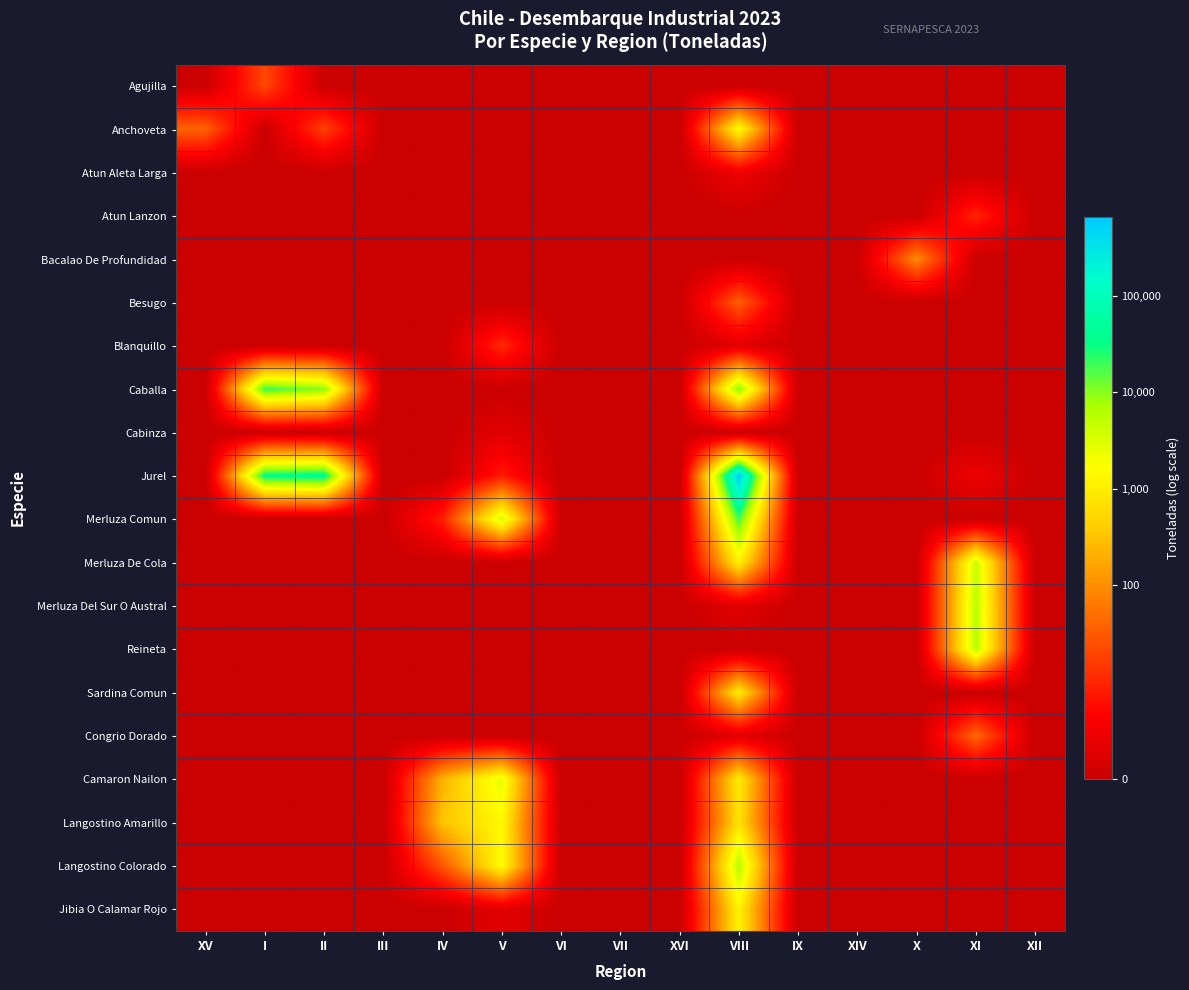

Reading right to left, list all the values displayed in this chart.

Agujilla: XII=0.0	XI=0.0	X=0.0	XIV=0.0	IX=0.0	VIII=0.0	XVI=0.0	VII=0.0	VI=0.0	V=0.0	IV=0.0	III=0.0	II=0.0	I=3.1	XV=0.0
Anchoveta: XII=0.0	XI=0.0	X=0.0	XIV=0.0	IX=0.0	VIII=7.4	XVI=0.0	VII=0.0	VI=0.0	V=0.0	IV=0.0	III=0.0	II=2.9	I=0.0	XV=3.7
Atun Aleta Larga: XII=0.0	XI=0.0	X=0.0	XIV=0.0	IX=0.0	VIII=1.1	XVI=0.0	VII=0.0	VI=0.0	V=0.0	IV=0.0	III=0.0	II=0.0	I=0.0	XV=0.0
Atun Lanzon: XII=0.0	XI=2.3	X=0.0	XIV=0.0	IX=0.0	VIII=0.0	XVI=0.0	VII=0.0	VI=0.0	V=0.0	IV=0.0	III=0.0	II=0.0	I=0.0	XV=0.0
Bacalao De Profundidad: XII=0.0	XI=0.0	X=4.5	XIV=0.0	IX=0.0	VIII=0.0	XVI=0.0	VII=0.0	VI=0.0	V=0.0	IV=0.0	III=0.0	II=0.0	I=0.0	XV=0.0
Besugo: XII=0.0	XI=0.0	X=0.0	XIV=0.0	IX=0.0	VIII=3.6	XVI=0.0	VII=0.0	VI=0.0	V=0.0	IV=0.0	III=0.0	II=0.0	I=0.0	XV=0.0
Blanquillo: XII=0.0	XI=0.0	X=0.0	XIV=0.0	IX=0.0	VIII=0.7	XVI=0.0	VII=0.0	VI=0.0	V=2.4	IV=0.0	III=0.0	II=0.0	I=0.0	XV=0.0
Caballa: XII=0.0	XI=0.0	X=0.0	XIV=0.0	IX=0.0	VIII=9.3	XVI=0.0	VII=0.0	VI=0.0	V=0.0	IV=0.0	III=0.0	II=9.2	I=9.9	XV=0.0
Cabinza: XII=0.0	XI=0.0	X=0.0	XIV=0.0	IX=0.0	VIII=0.0	XVI=0.0	VII=0.0	VI=0.0	V=0.7	IV=0.0	III=0.0	II=0.0	I=0.0	XV=0.0
Jurel: XII=0.0	XI=1.1	X=0.0	XIV=0.0	IX=0.0	VIII=13.4	XVI=0.0	VII=0.0	VI=0.0	V=2.1	IV=0.0	III=0.0	II=10.8	I=10.6	XV=0.0
Merluza Comun: XII=0.0	XI=0.0	X=0.0	XIV=0.0	IX=0.0	VIII=9.9	XVI=0.0	VII=0.0	VI=0.0	V=8.2	IV=2.2	III=0.0	II=0.0	I=0.0	XV=0.0
Merluza De Cola: XII=0.0	XI=8.4	X=0.0	XIV=0.0	IX=0.0	VIII=7.0	XVI=0.0	VII=0.0	VI=0.0	V=0.0	IV=0.0	III=0.0	II=0.0	I=0.0	XV=0.0
Merluza Del Sur O Austral: XII=0.0	XI=8.7	X=0.0	XIV=0.0	IX=0.0	VIII=0.7	XVI=0.0	VII=0.0	VI=0.0	V=0.0	IV=0.0	III=0.0	II=0.0	I=0.0	XV=0.0
Reineta: XII=0.0	XI=8.7	X=0.0	XIV=0.0	IX=0.0	VIII=0.0	XVI=0.0	VII=0.0	VI=0.0	V=0.0	IV=0.0	III=0.0	II=0.0	I=0.0	XV=0.0
Sardina Comun: XII=0.0	XI=0.0	X=0.0	XIV=0.0	IX=0.0	VIII=6.9	XVI=0.0	VII=0.0	VI=0.0	V=0.0	IV=0.0	III=0.0	II=0.0	I=0.0	XV=0.0
Congrio Dorado: XII=0.0	XI=3.8	X=0.0	XIV=0.0	IX=0.0	VIII=0.7	XVI=0.0	VII=0.0	VI=0.0	V=0.0	IV=0.0	III=0.0	II=0.0	I=0.0	XV=0.0
Camaron Nailon: XII=0.0	XI=0.0	X=0.0	XIV=0.0	IX=0.0	VIII=6.8	XVI=0.0	VII=0.0	VI=0.0	V=7.9	IV=5.4	III=0.0	II=0.0	I=0.0	XV=0.0
Langostino Amarillo: XII=0.0	XI=0.0	X=0.0	XIV=0.0	IX=0.0	VIII=6.6	XVI=0.0	VII=0.0	VI=0.0	V=7.3	IV=5.8	III=0.0	II=0.0	I=0.0	XV=0.0
Langostino Colorado: XII=0.0	XI=0.0	X=0.0	XIV=0.0	IX=0.0	VIII=8.7	XVI=0.0	VII=0.0	VI=0.0	V=7.4	IV=3.4	III=0.0	II=0.0	I=0.0	XV=0.0
Jibia O Calamar Rojo: XII=0.0	XI=0.0	X=0.0	XIV=0.0	IX=0.0	VIII=7.1	XVI=0.0	VII=0.0	VI=0.0	V=0.7	IV=0.0	III=0.0	II=0.0	I=0.0	XV=0.0